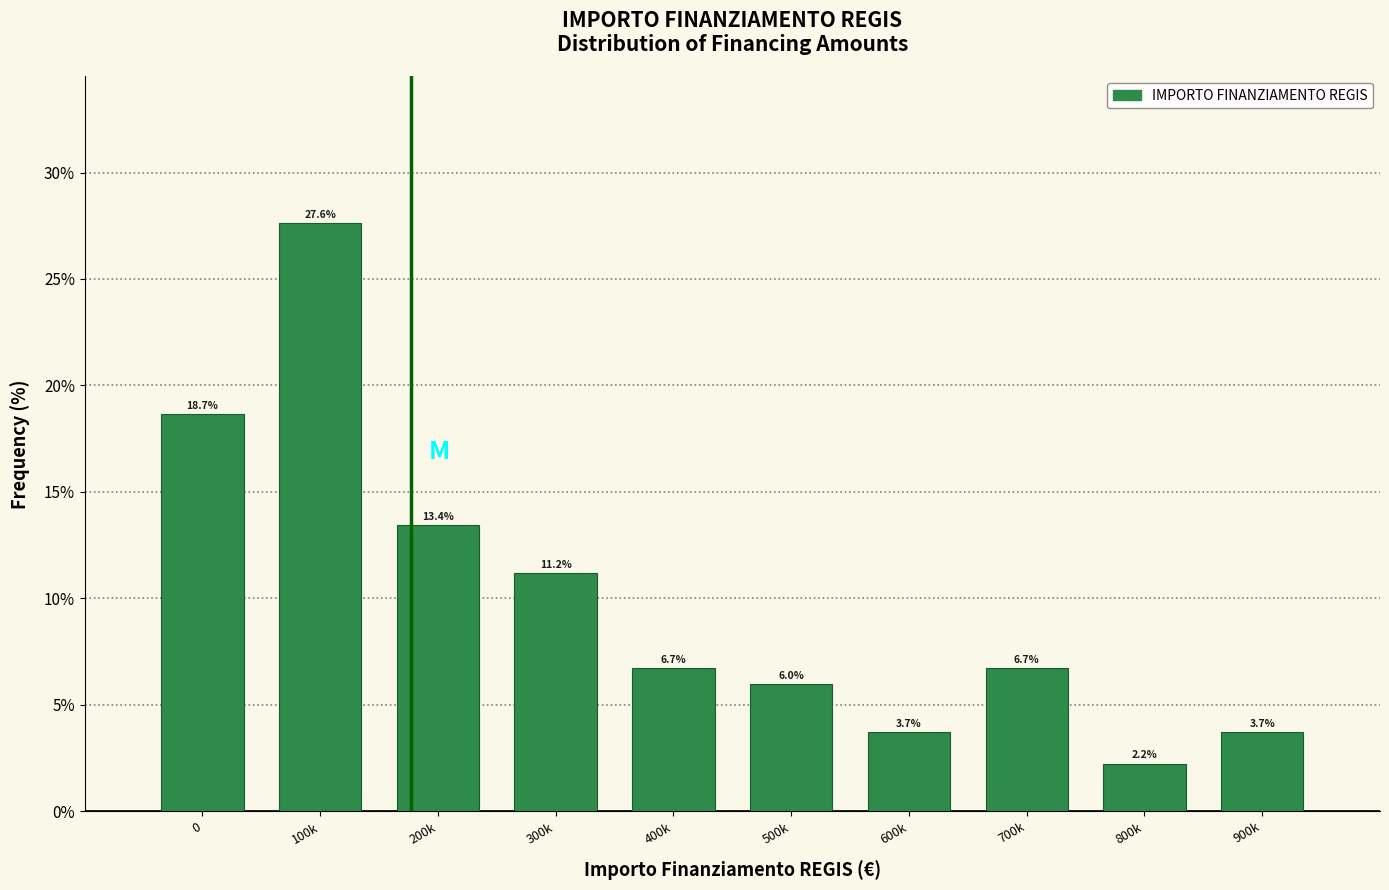

Reading right to left, extract all data points from this chart.

900k=3.7	800k=2.2	700k=6.7	600k=3.7	500k=6.0	400k=6.7	300k=11.2	200k=13.4	100k=27.6	0=18.7